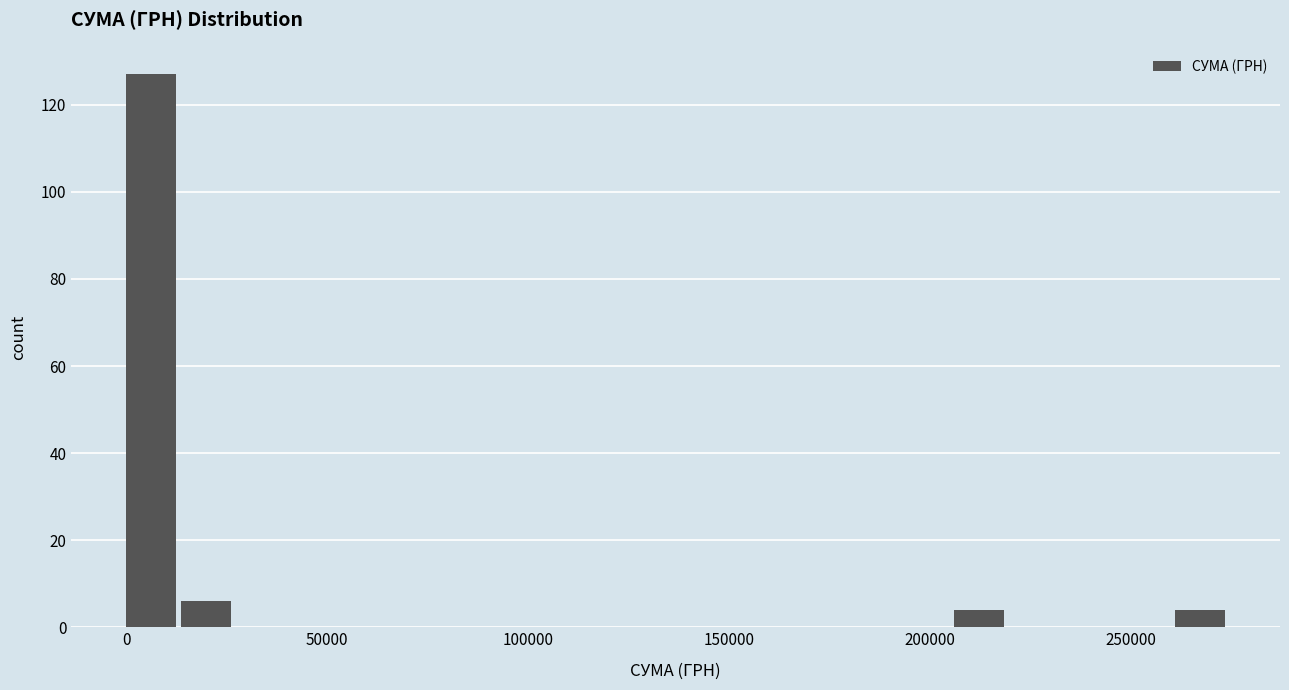

Read against the x-axis, roughly where is the centre of the tallest bar?

5000